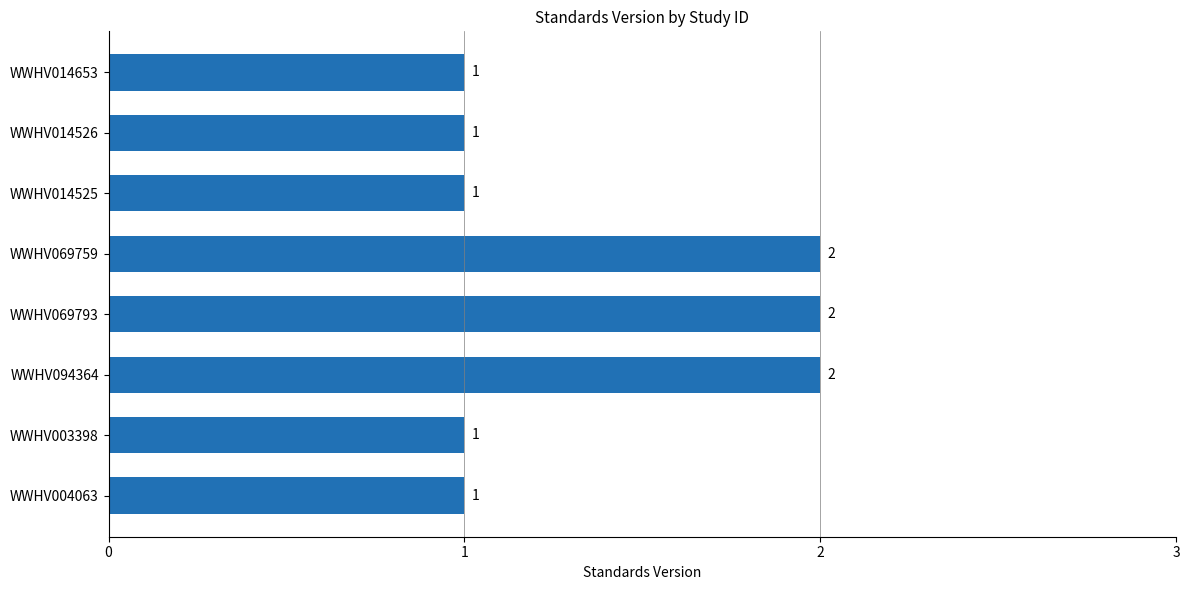

Which has a higher value, WWHV094364 or WWHV014653?

WWHV094364